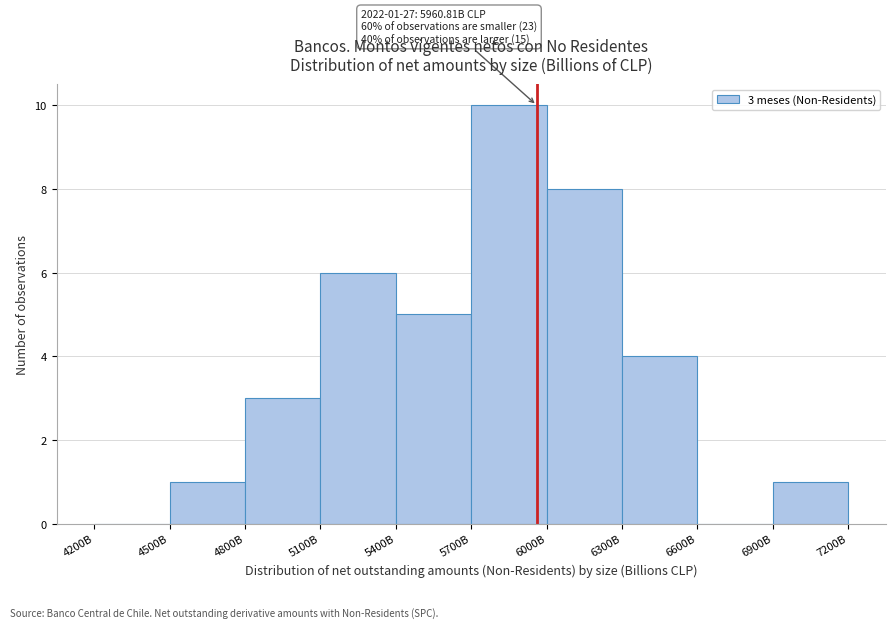

Reading left to right, list all the values displayed in this chart.

4200B=0	4500B=1	4800B=3	5100B=6	5400B=5	5700B=10	6000B=8	6300B=4	6600B=0	6900B=1